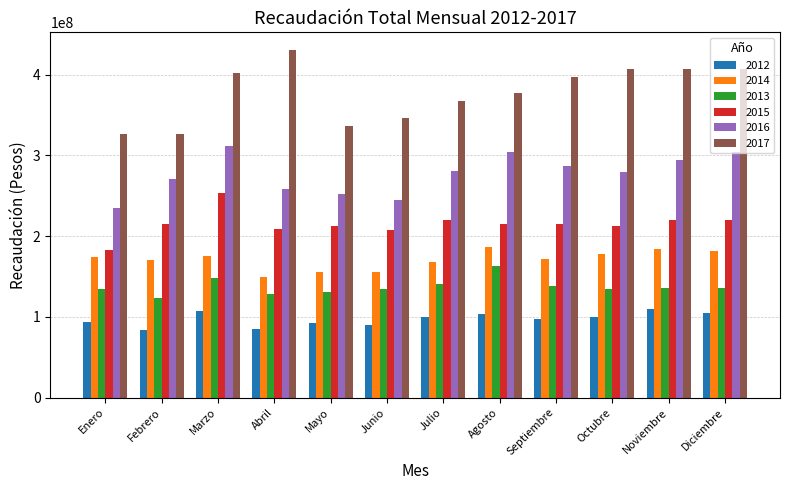

Where does the 2017 series first go above 397273064?

Marzo